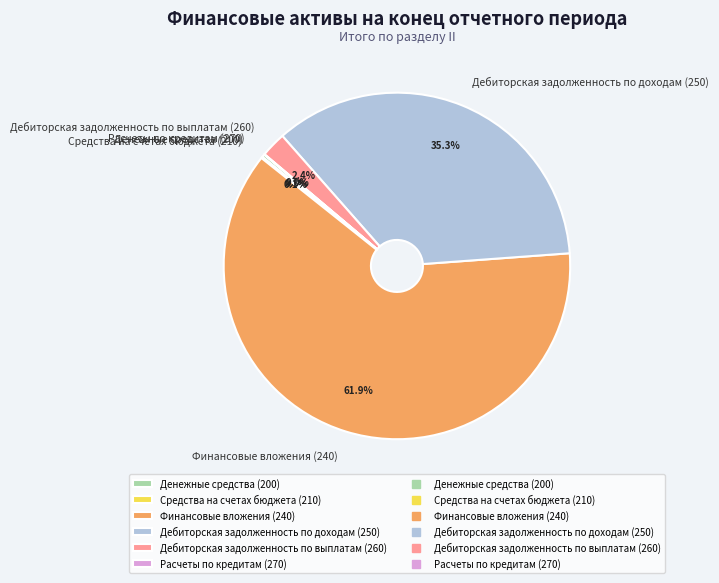

Which slice is the largest?

Финансовые вложения (240)